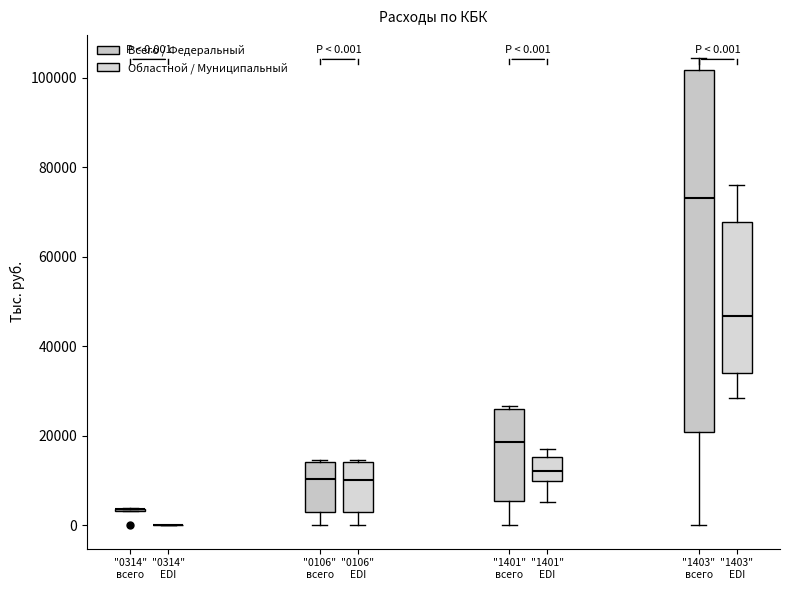

Which box is the tallest, from its lower edge to its upper edge?

"1403" всего (Всего / Федеральный)